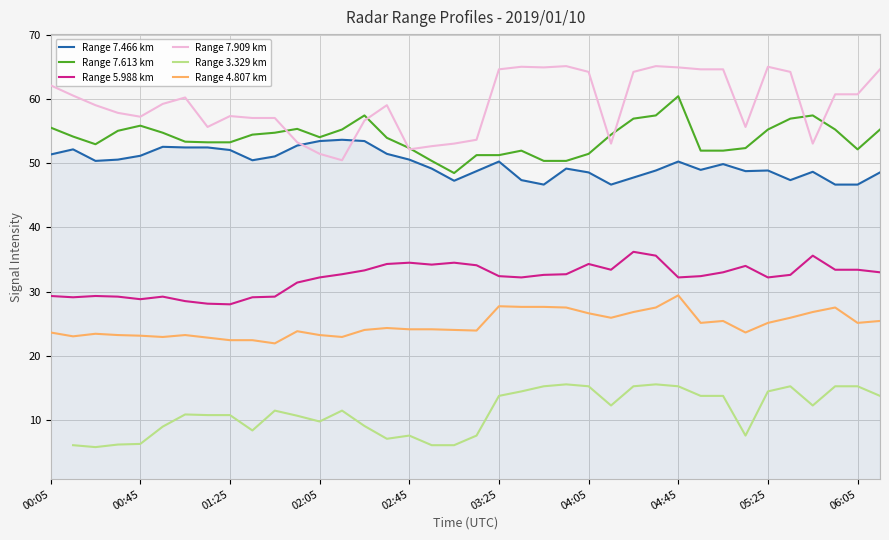

What is the difference between the maximum and minimum values in the Range 4.807 km series?

7.5